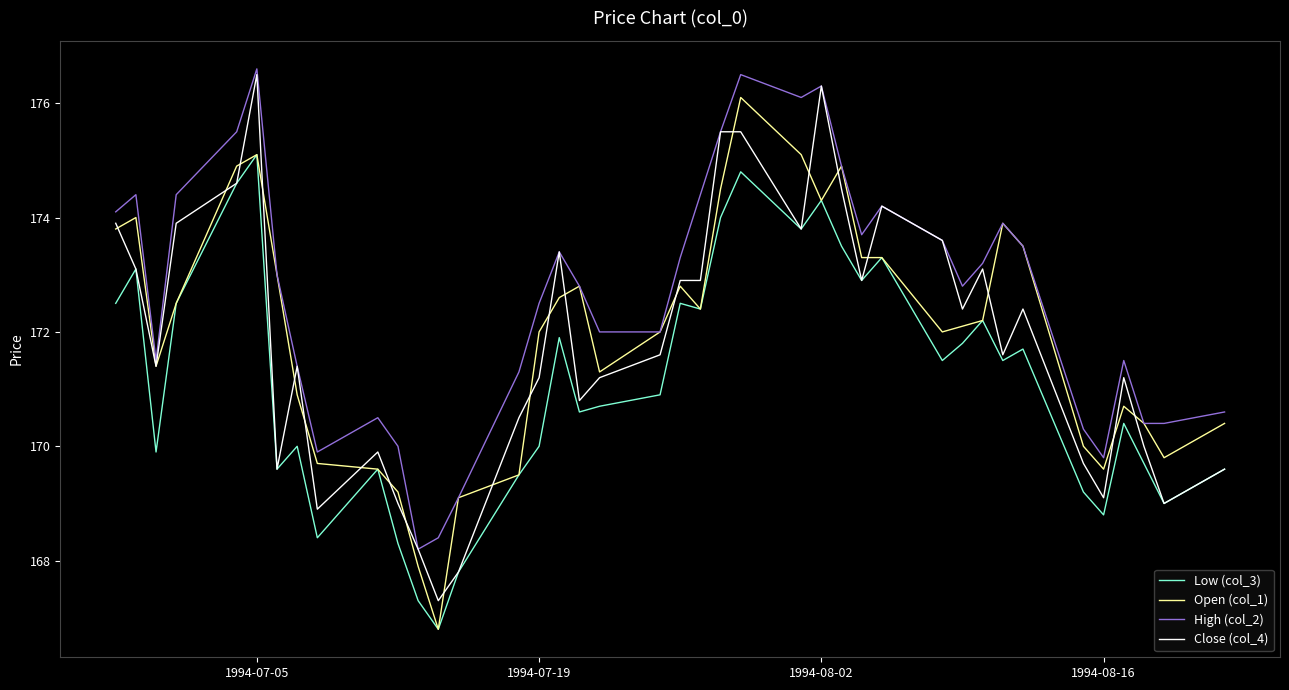

What is the minimum value for High (col_2)?

168.2